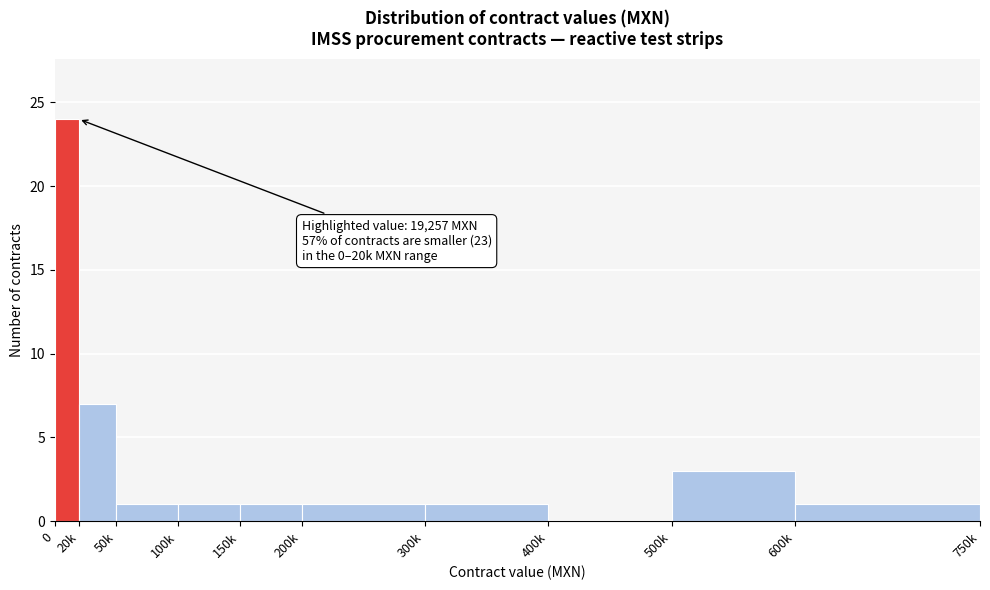

Reading right to left, extract all data points from this chart.

600k=1	500k=3	400k=0	300k=1	200k=1	150k=1	100k=1	50k=1	20k=7	0=24